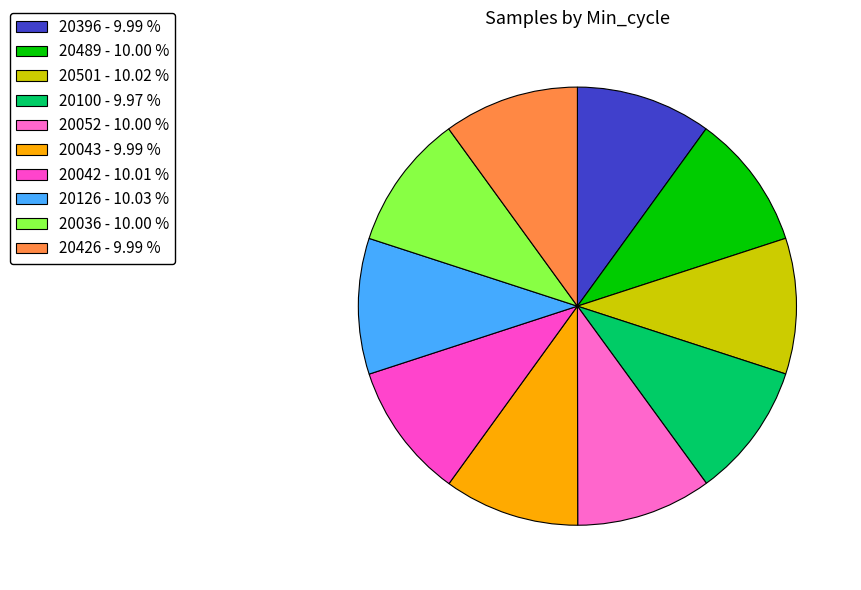

To the nearest percent, what is the combined percentage of 20396 and 20126?

20%